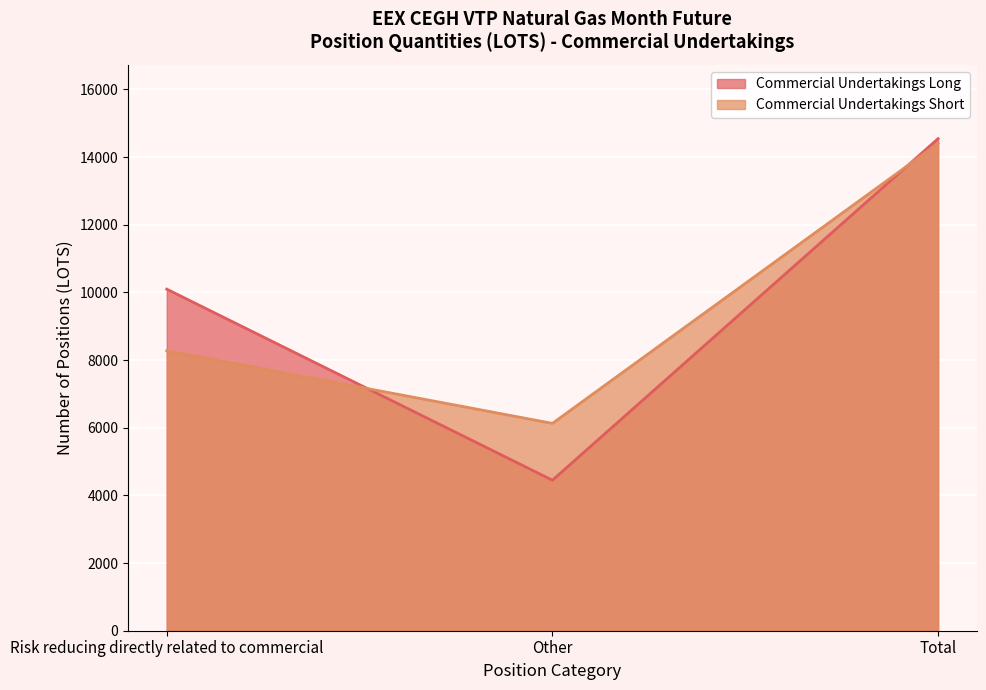

How many values in the Commercial Undertakings Short series exceed 8272?

1